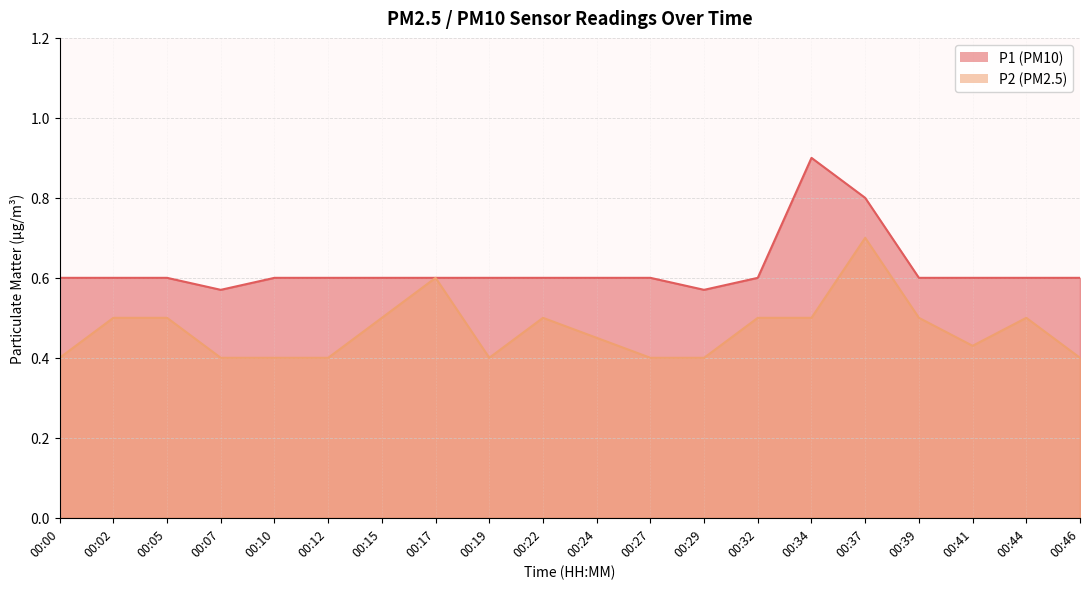

What is the difference between the maximum and minimum values in the P1 series?

0.3